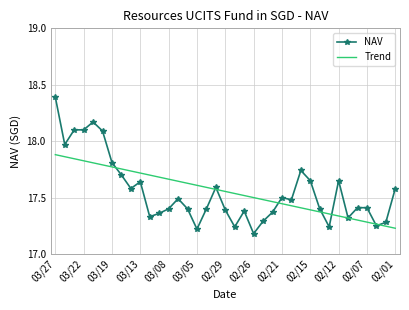

What is the highest value of the NAV series?

18.4